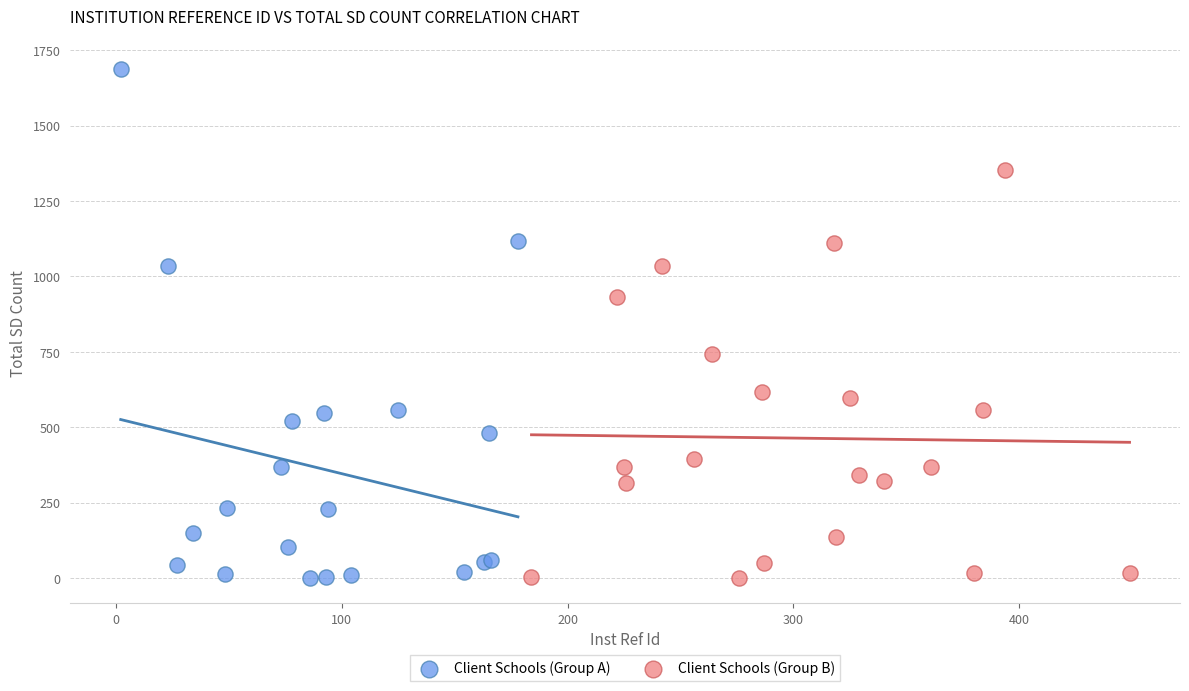

Which series has the widest spread of Y values?

Client Schools (Group A)